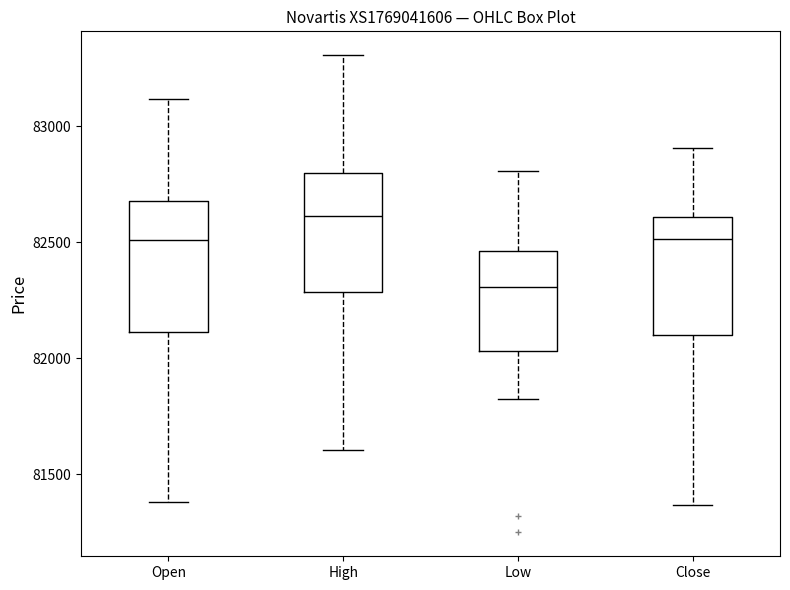

Which box's median line is the highest?

High